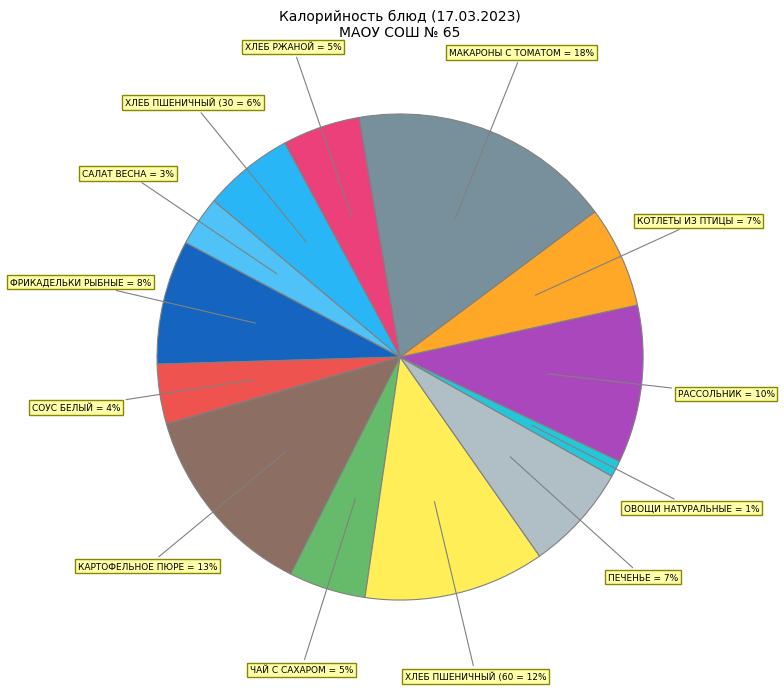

How many segments does this pie chart have?

13